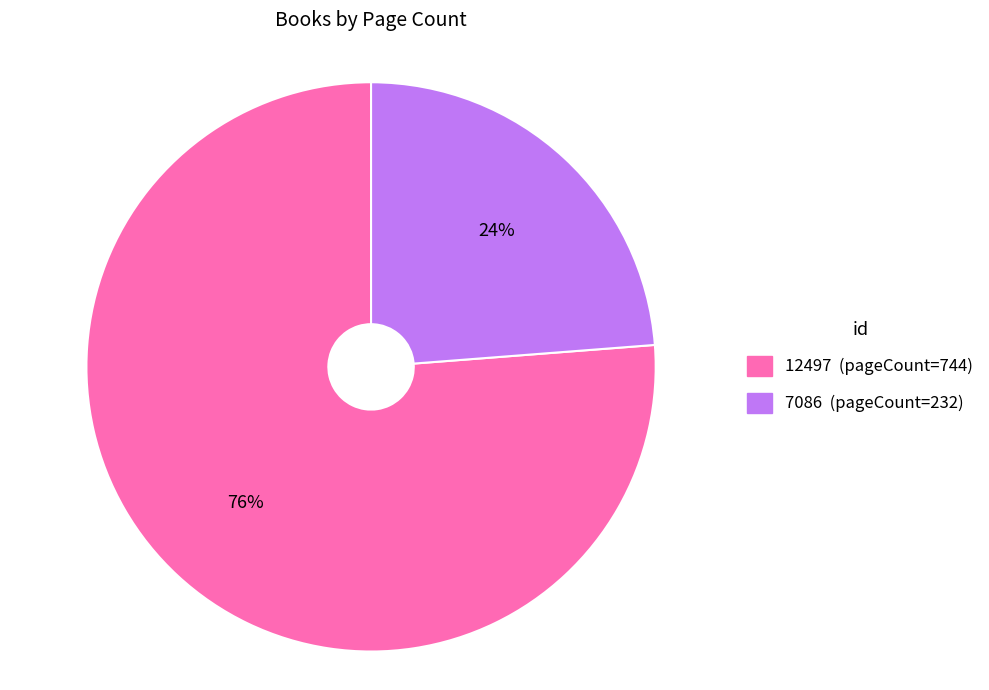

Between 12497 and 7086, which is larger?

12497